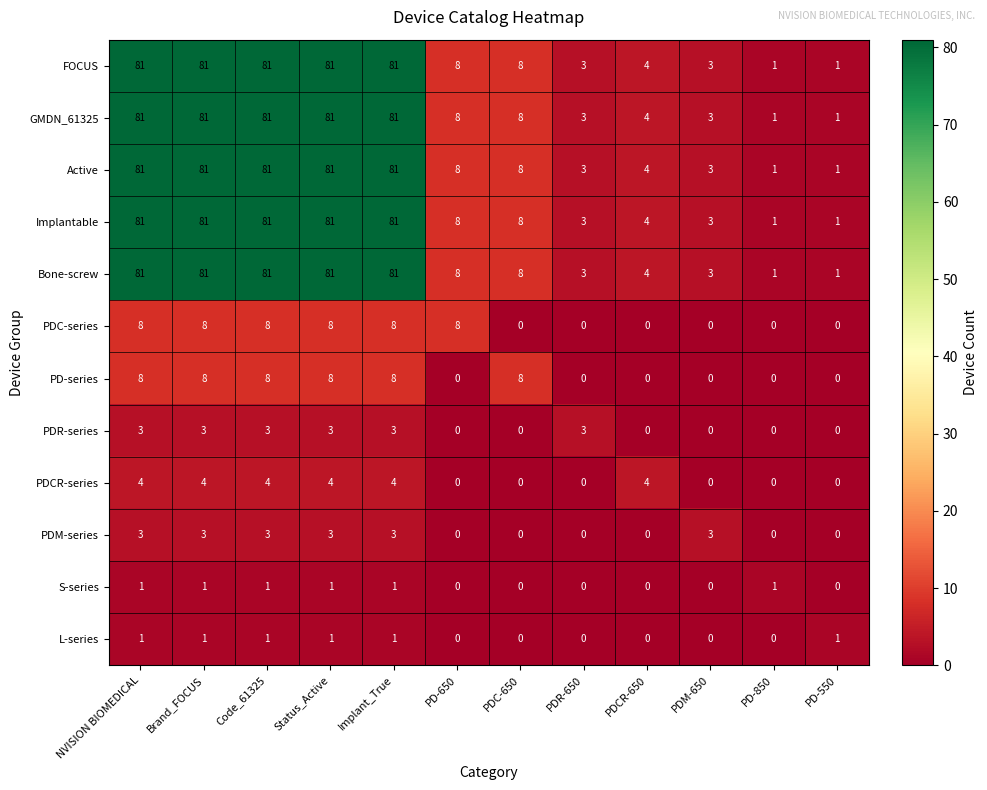

At which label does FOCUS first exceed 8?

NVISION BIOMEDICAL